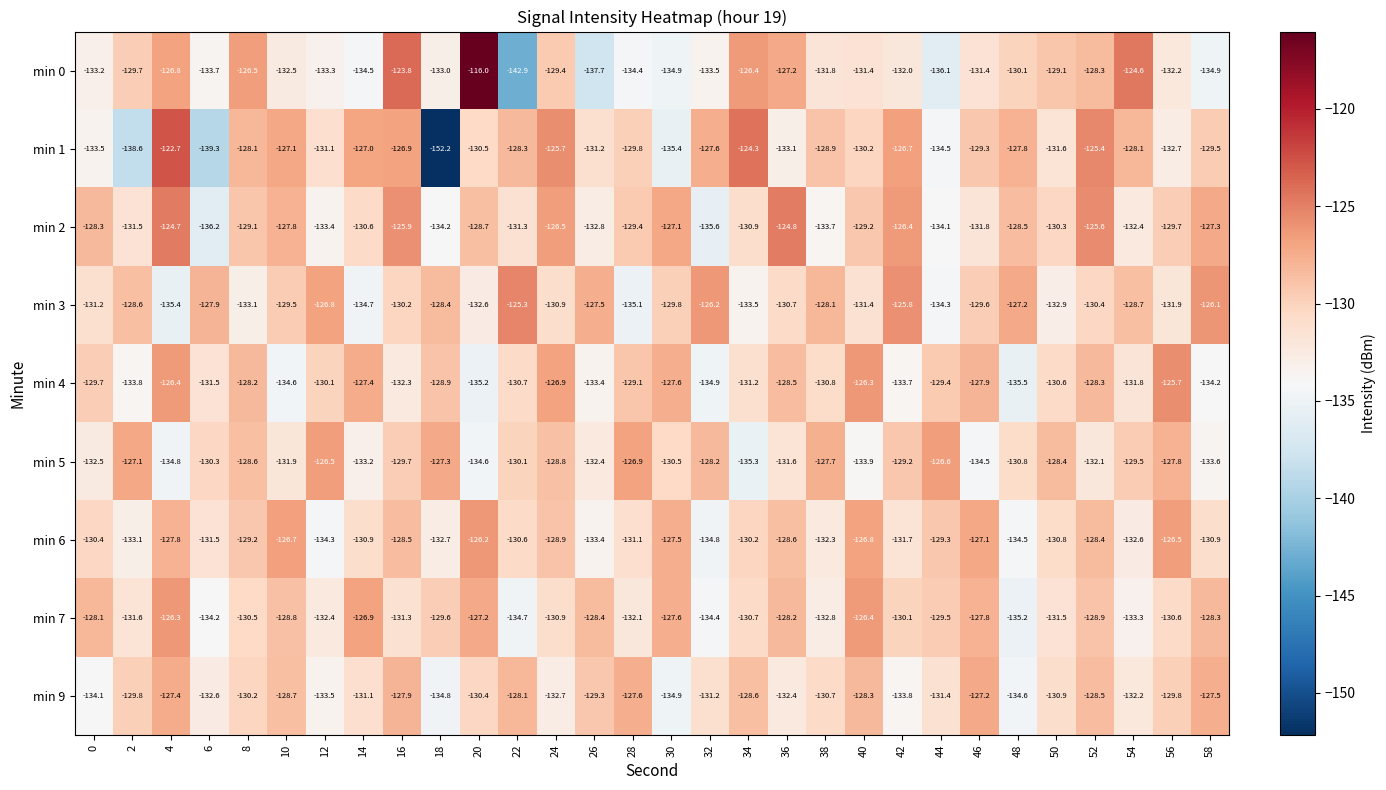

Between 32 and 46, which series saw the biggest shift?

min 6